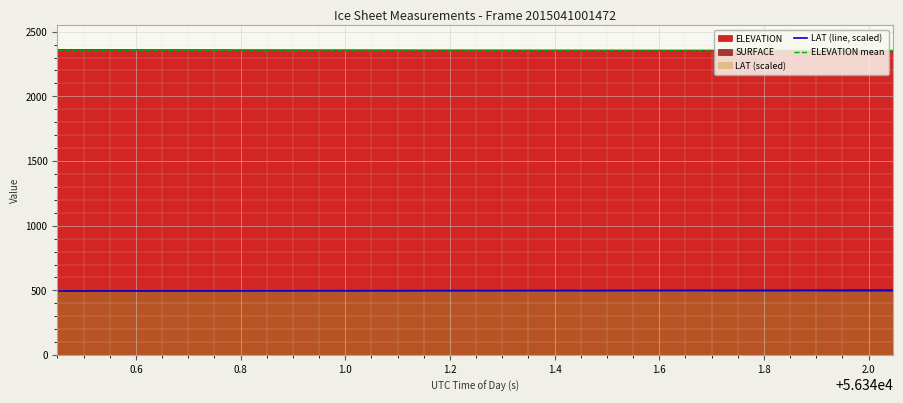

What is the highest value of the ELEVATION mean series?

2357.5